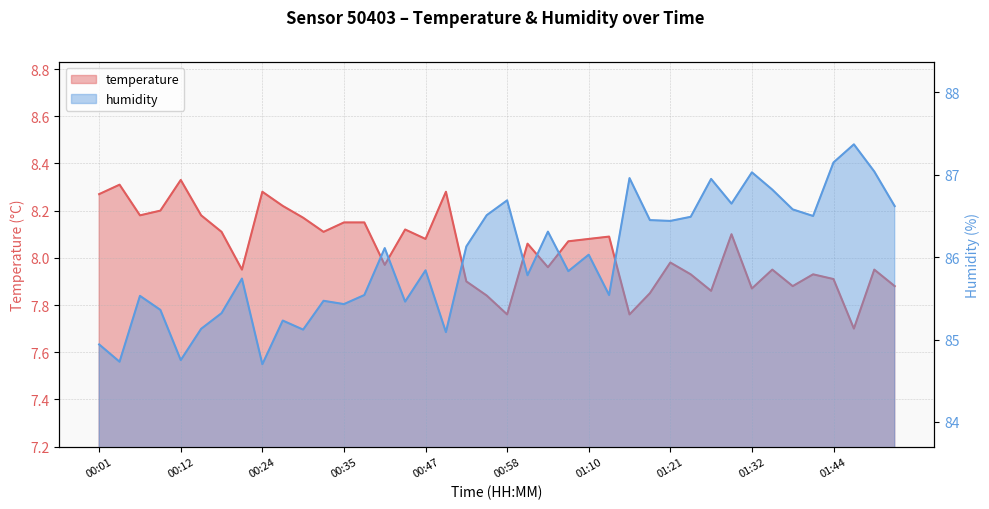

Reading left to right, extract all data points from this chart.

temperature: 8.3	8.3	8.2	8.2	8.3	8.2	8.1	8.0	8.3	8.2	8.2	8.1	8.2	8.2	8.0	8.1	8.1	8.3	7.9	7.8	7.8	8.1	8.0	8.1	8.1	8.1	7.8	7.8	8.0	7.9	7.9	8.1	7.9	8.0	7.9	7.9	7.9	7.7	8.0	7.9
humidity: 84.9	84.7	85.5	85.4	84.8	85.1	85.3	85.7	84.7	85.2	85.1	85.5	85.4	85.5	86.1	85.5	85.8	85.1	86.1	86.5	86.7	85.8	86.3	85.8	86.0	85.5	87.0	86.5	86.4	86.5	87.0	86.7	87.0	86.8	86.6	86.5	87.2	87.4	87.0	86.6